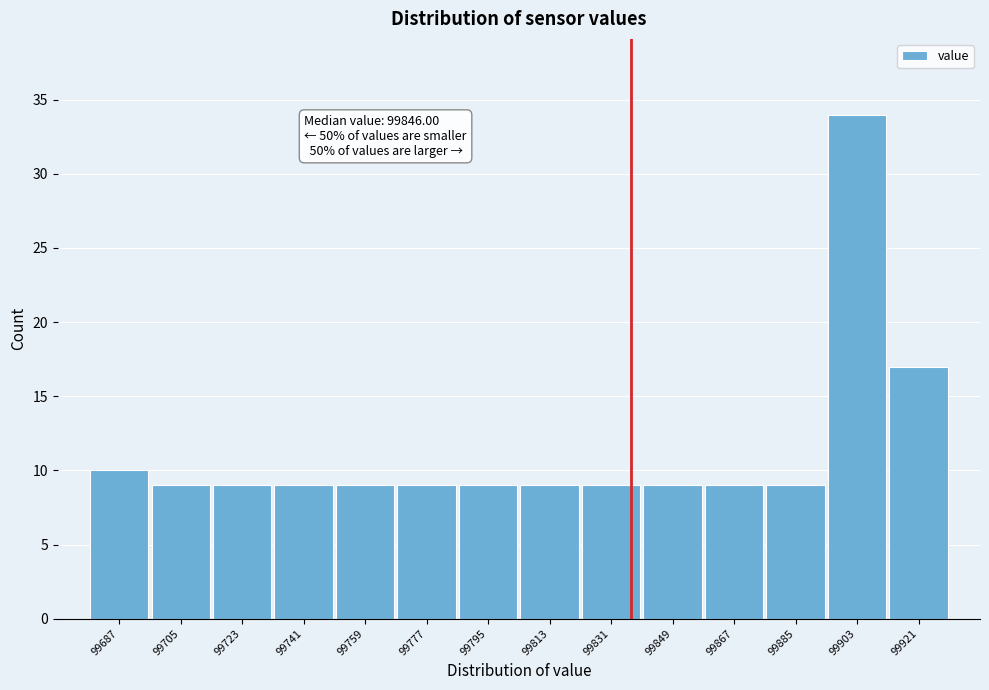

Reading left to right, list all the values displayed in this chart.

10	9	9	9	9	9	9	9	9	9	9	9	34	17